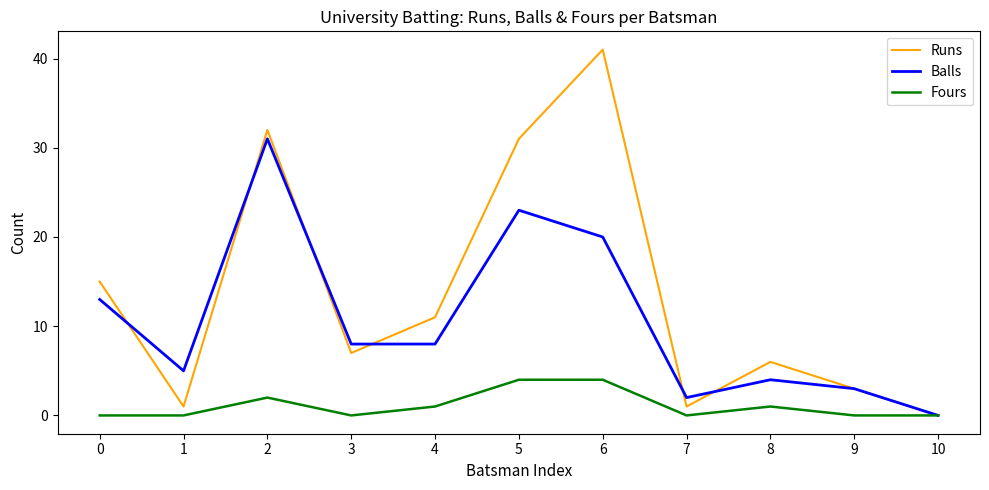

Is it true that Runs equals 1 at 7?

True